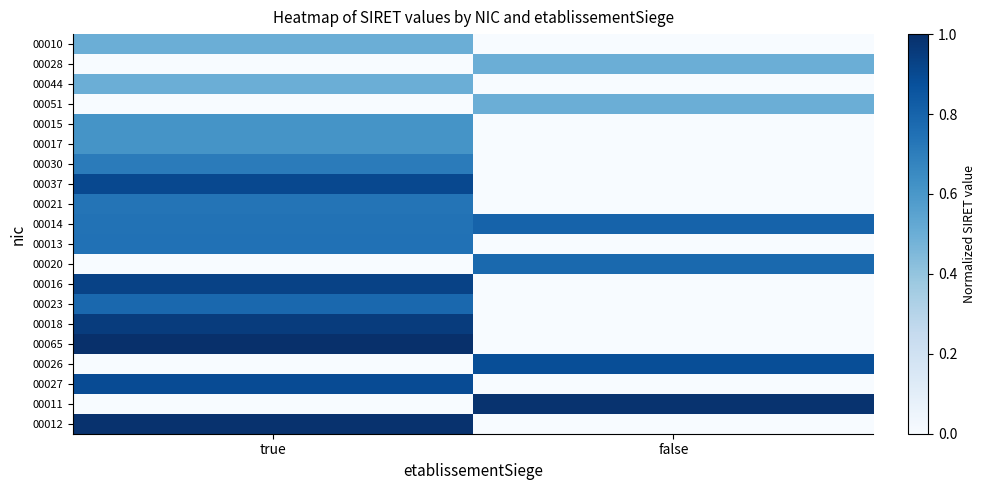

What is the greatest value displayed?

1.0